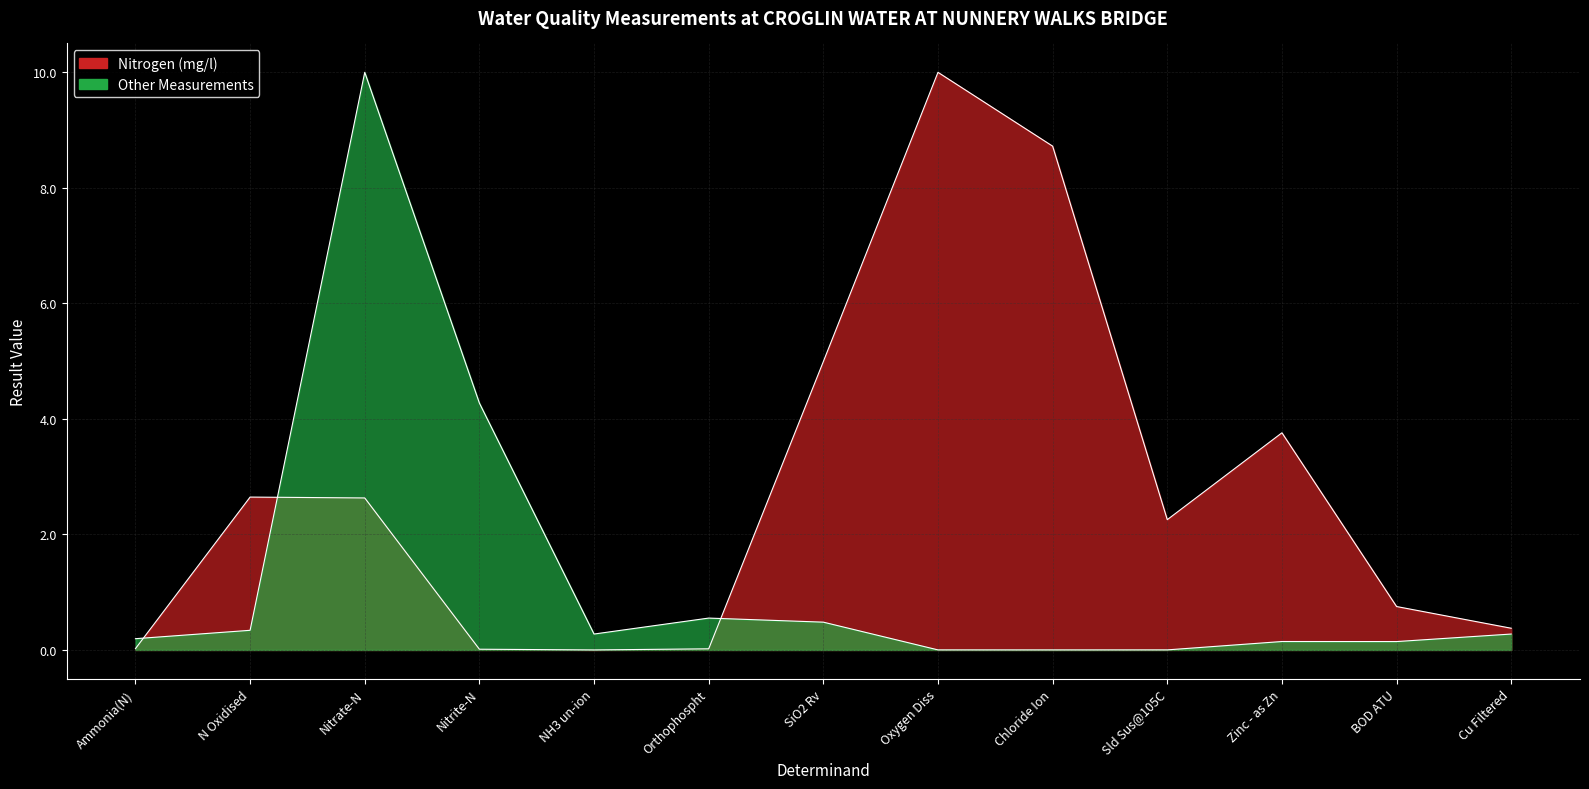

What is the label of the 12th point from the left?

BOD ATU